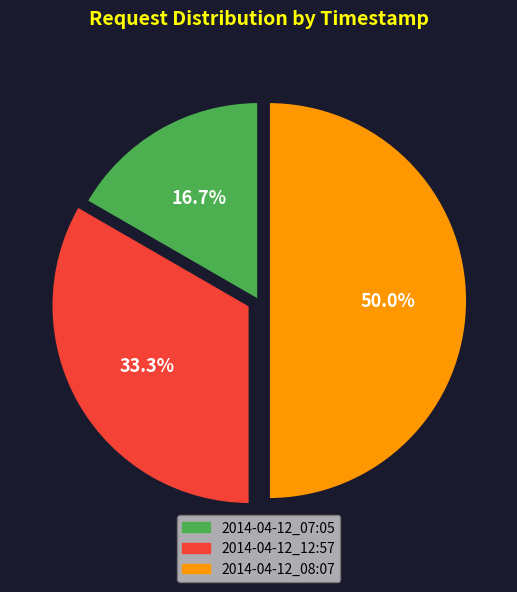

Rank the categories by value from lowest to highest.

2014-04-12_07:05, 2014-04-12_12:57, 2014-04-12_08:07